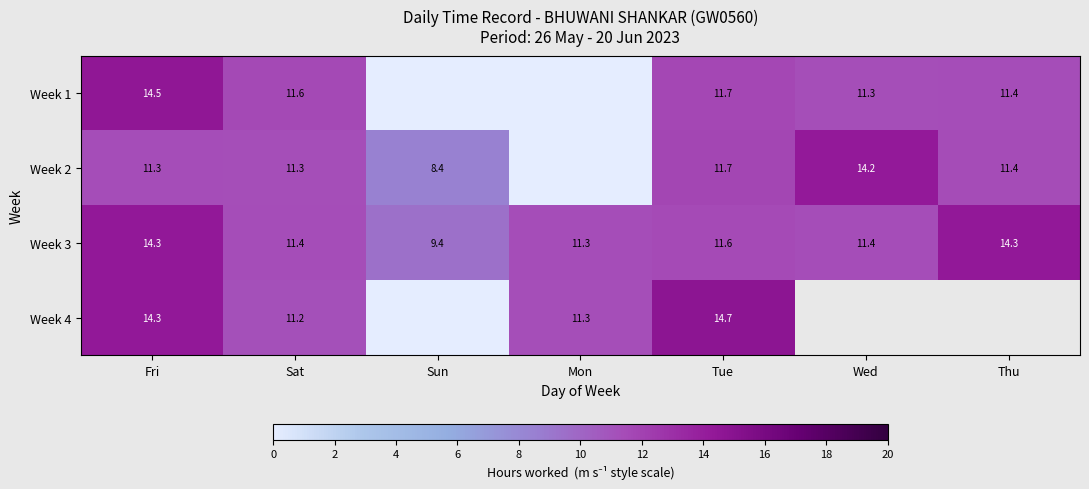

The Week 1 series shows 11.6 at Sat. True or false?

True